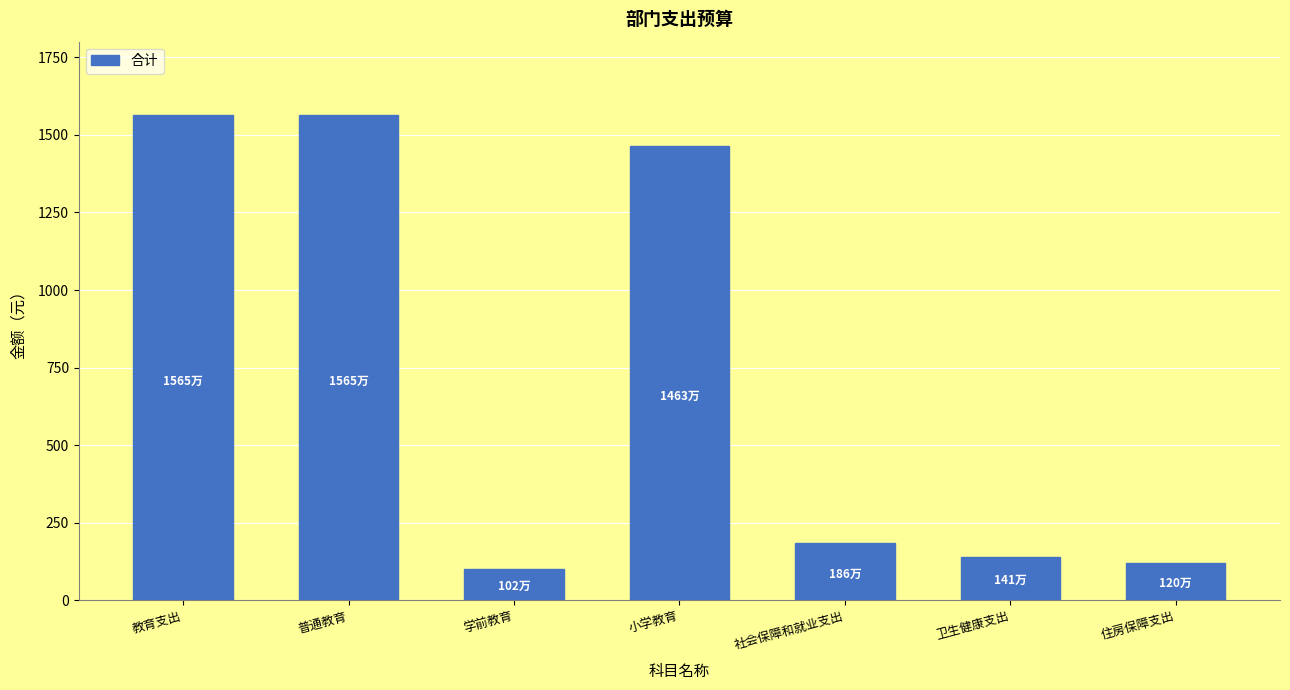

Where does the data first go above 1856816?

教育支出